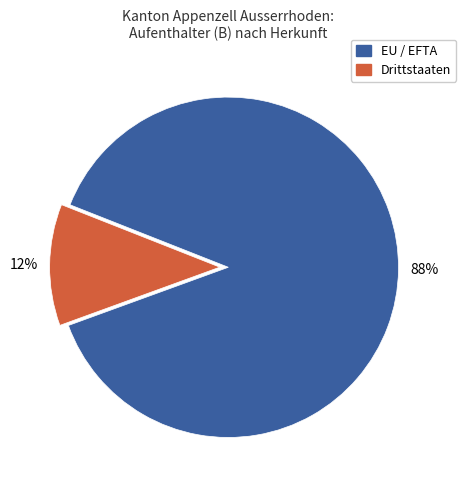

Is there a majority slice in this chart?

Yes